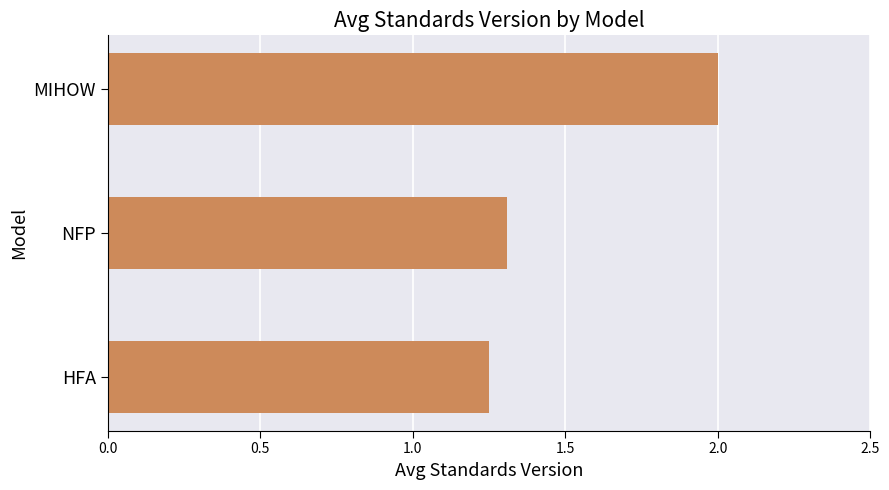

The chart shows a value of 0.7 at MIHOW. True or false?

False